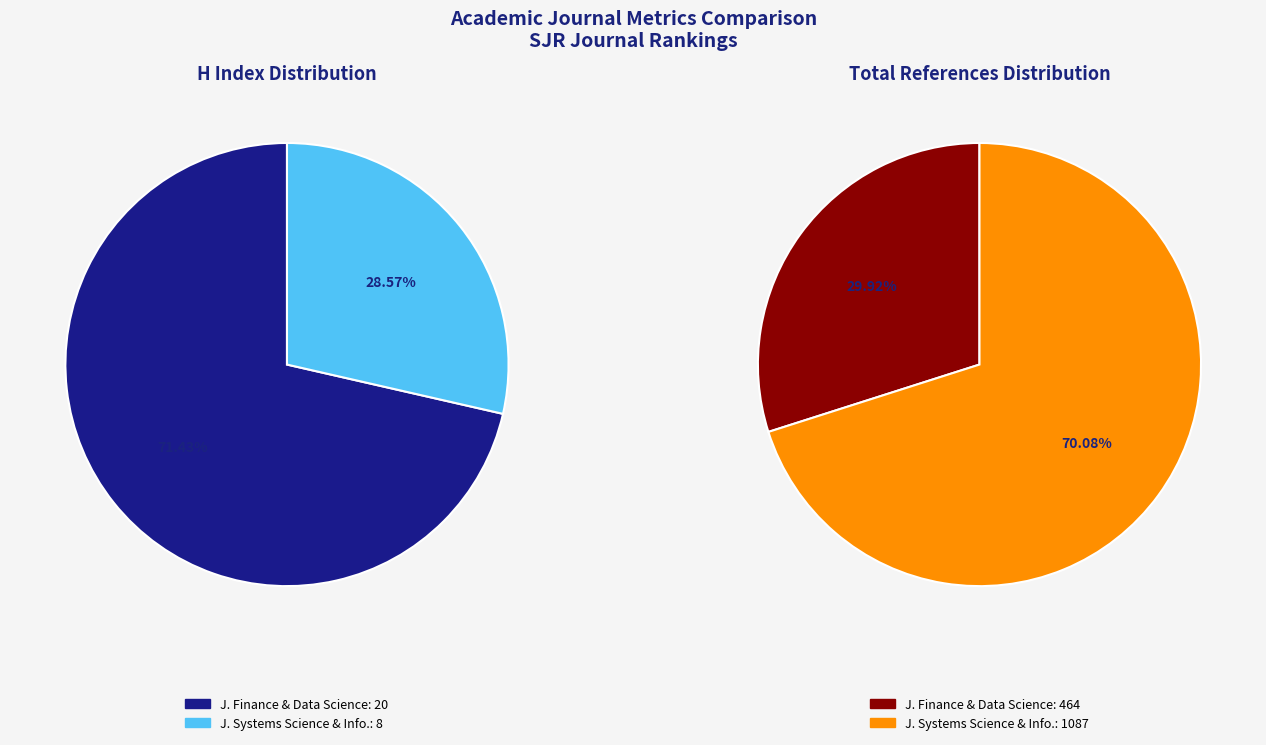

How much of the chart is everything except Journal of Finance and Data Science?

28.6%